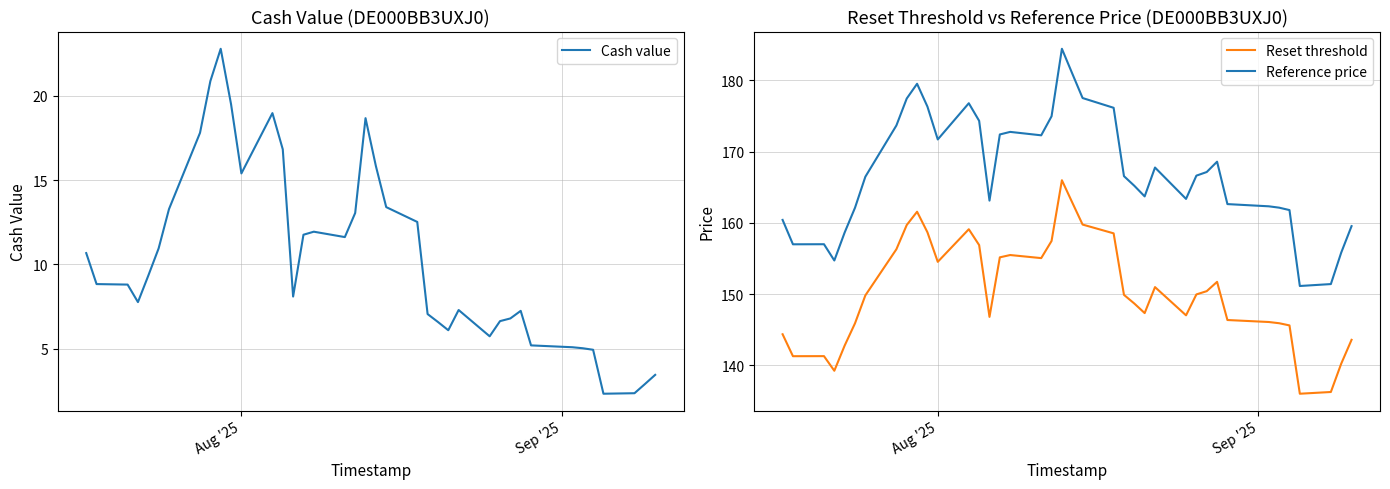

What is the difference between the second highest and second lowest values in the Reference price series?

29.5